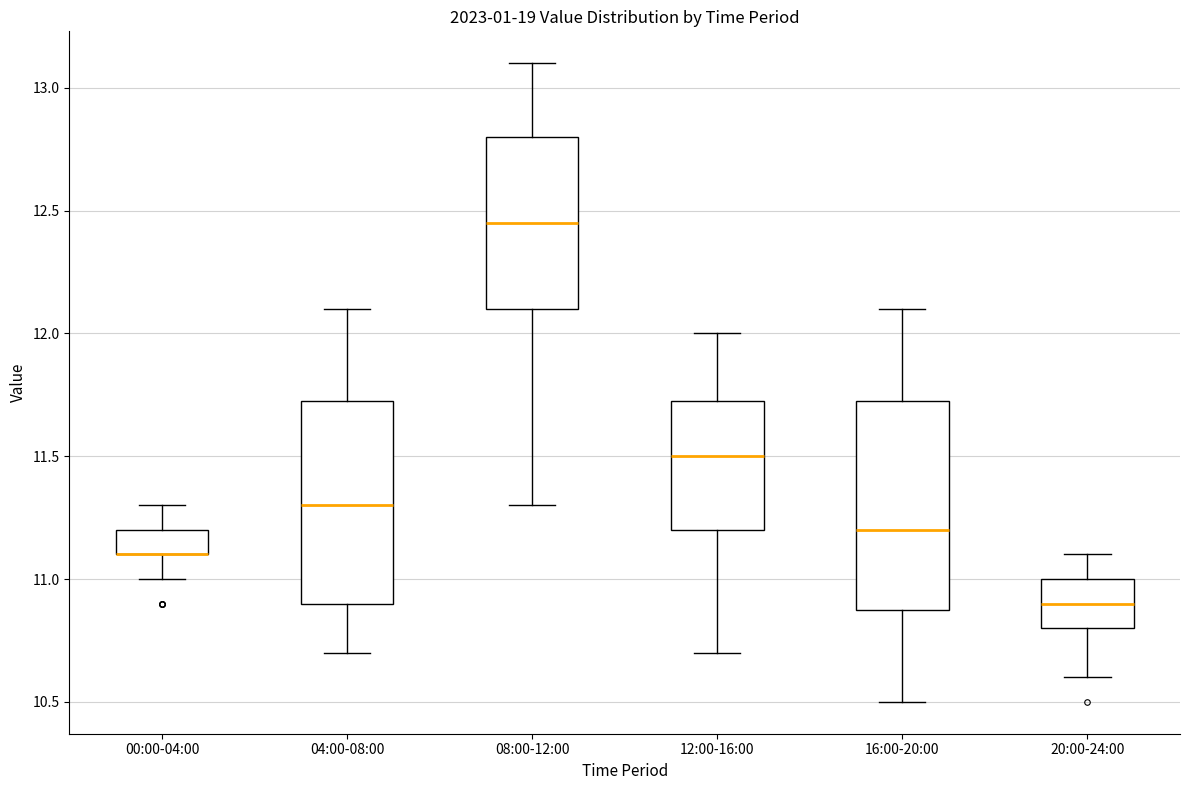

Reading left to right, transcribe this box plot: for each box, give where its median line is, the range the box spans, and where its two whiskers end, as read against the y-axis. The values are not printed on the chart, so give them approximately, as read against the axis.

00:00-04:00: median 11.10 (drawn on the box's lower edge), box 11.10 to 11.20, whiskers 11.00 to 11.30
04:00-08:00: median 11.30, box 10.90 to 11.75, whiskers 10.70 to 12.10
08:00-12:00: median 12.45, box 12.10 to 12.80, whiskers 11.30 to 13.10
12:00-16:00: median 11.50, box 11.20 to 11.75, whiskers 10.70 to 12.00
16:00-20:00: median 11.20, box 10.90 to 11.75, whiskers 10.50 to 12.10
20:00-24:00: median 10.90, box 10.80 to 11.00, whiskers 10.60 to 11.10